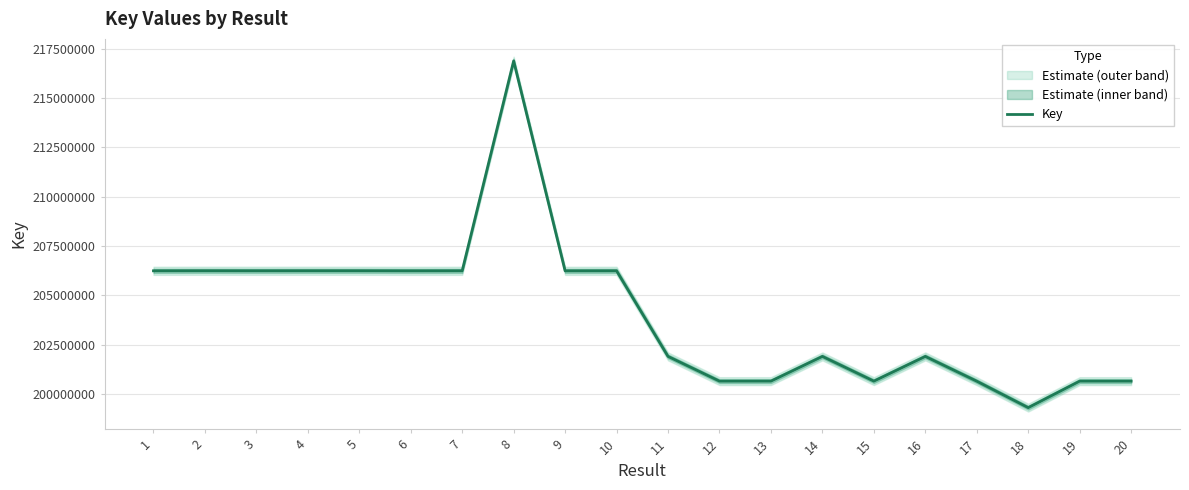

Is it true that the value at 14 is 331657761?

False